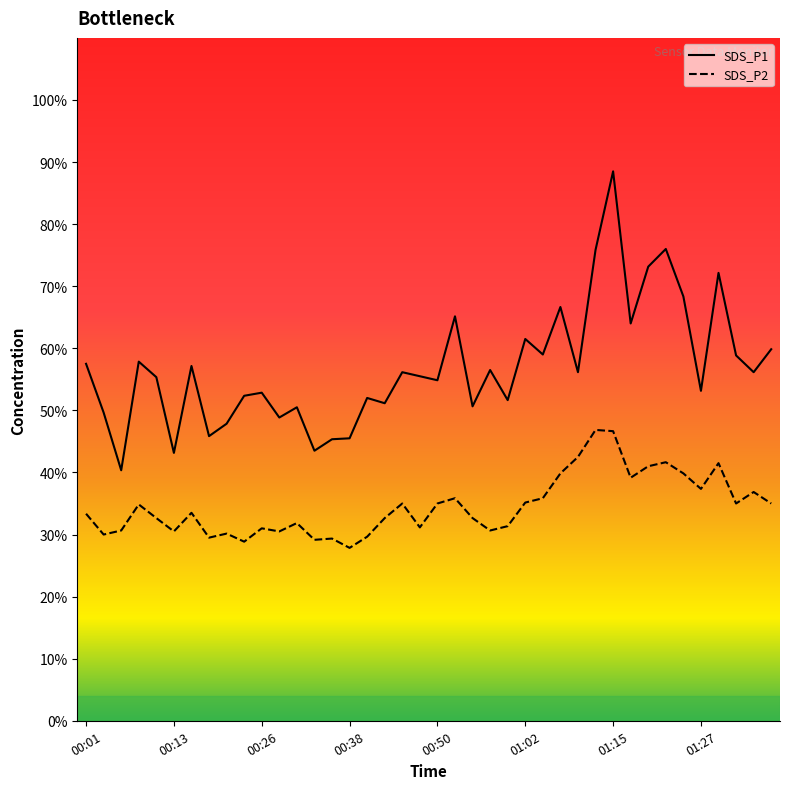

What is the label of the 19th point from the left?

00:45